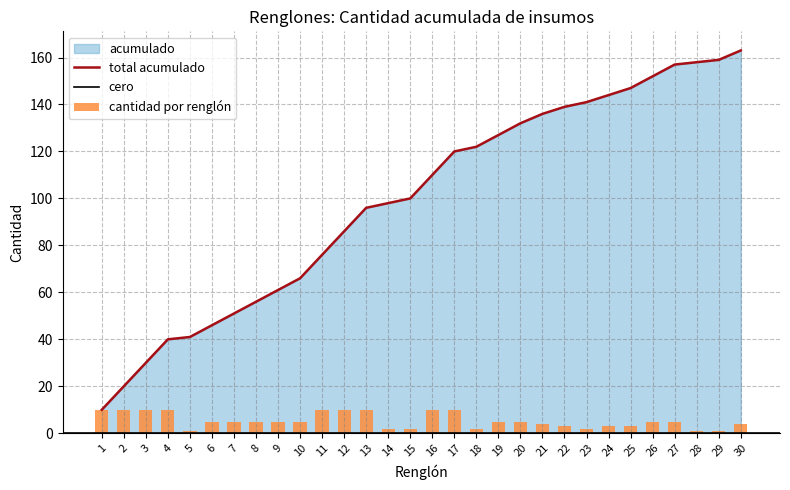

Reading left to right, extract all data points from this chart.

Cantidad: 1=10	2=10	3=10	4=10	5=1	6=5	7=5	8=5	9=5	10=5	11=10	12=10	13=10	14=2	15=2	16=10	17=10	18=2	19=5	20=5	21=4	22=3	23=2	24=3	25=3	26=5	27=5	28=1	29=1	30=4
Acumulado: 1=10	2=20	3=30	4=40	5=41	6=46	7=51	8=56	9=61	10=66	11=76	12=86	13=96	14=98	15=100	16=110	17=120	18=122	19=127	20=132	21=136	22=139	23=141	24=144	25=147	26=152	27=157	28=158	29=159	30=163